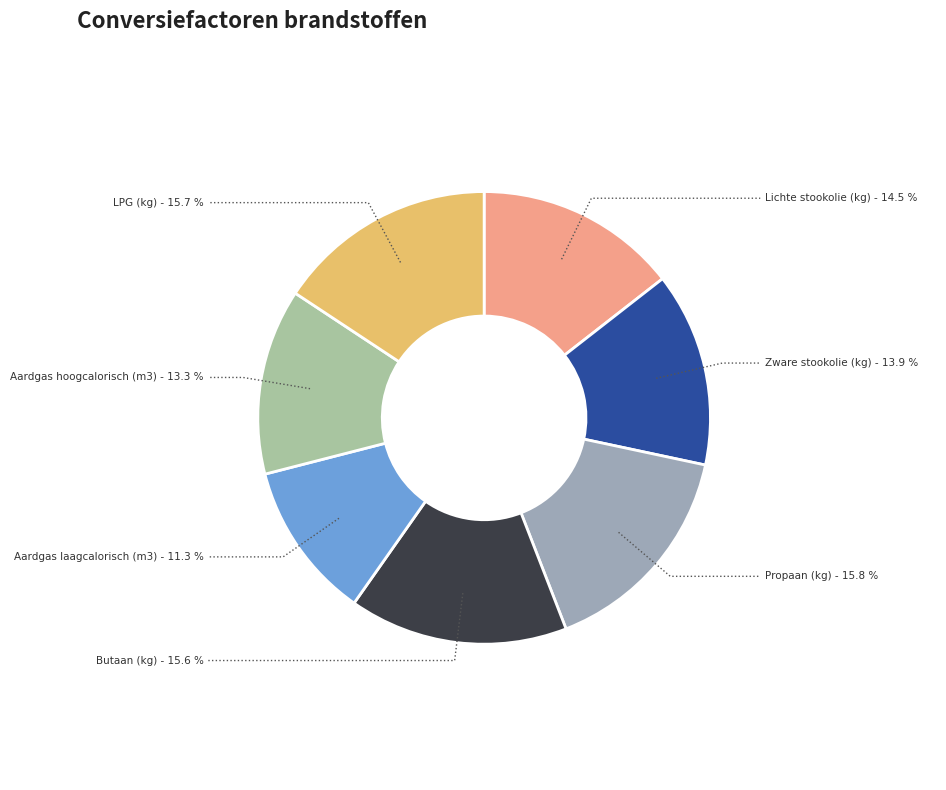

Is it true that Aardgas hoogcalorisch (m3) is 6% of the pie?

False